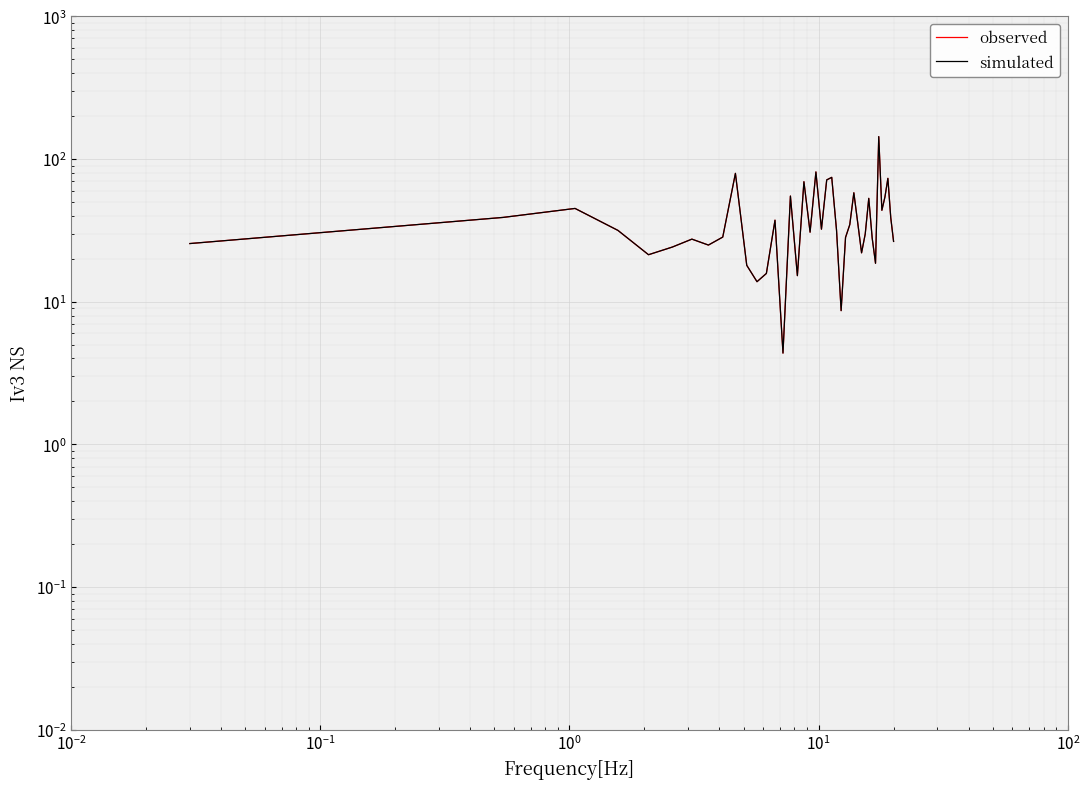

How many lines are shown in the chart?

2